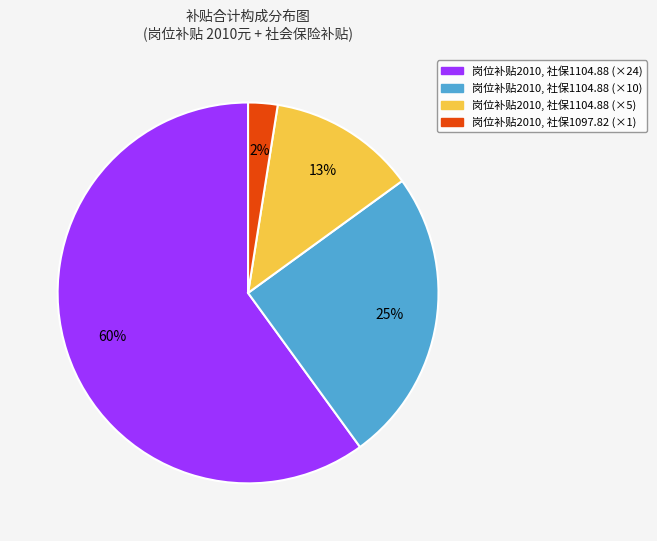

How many segments does this pie chart have?

4